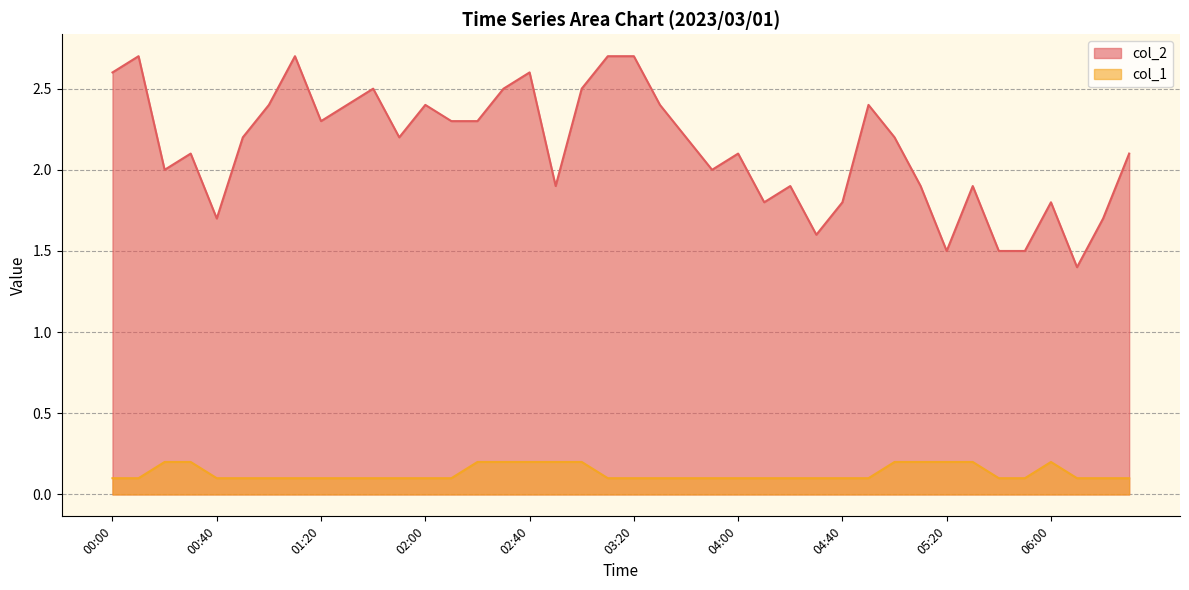

Does the chart display data point markers on the line(s)?

No